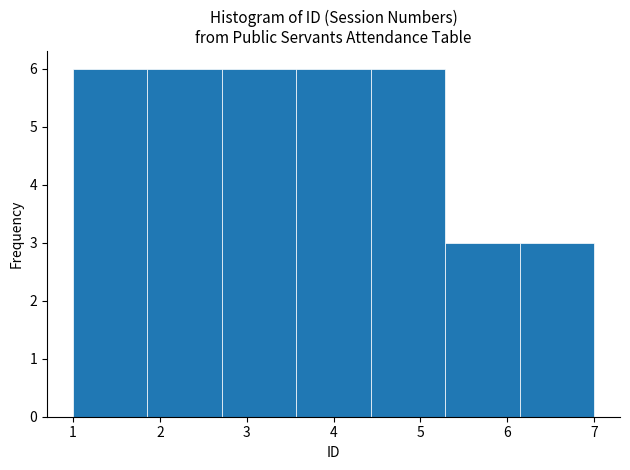

Reading left to right, transcribe this chart: for each bar, give the range it covers on the x-axis and its height. Neither the bar edges nor the heights are printed on the chart, so give them approximately, as read against the axes.

1.0 to 1.9: 6
1.9 to 2.7: 6
2.7 to 3.6: 6
3.6 to 4.4: 6
4.4 to 5.3: 6
5.3 to 6.1: 3
6.1 to 7.0: 3